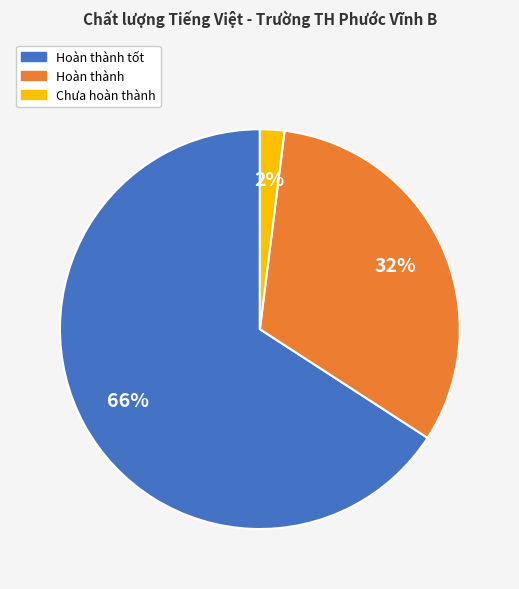

To the nearest percent, what is the difference between the largest and smallest slice percentages?

64%